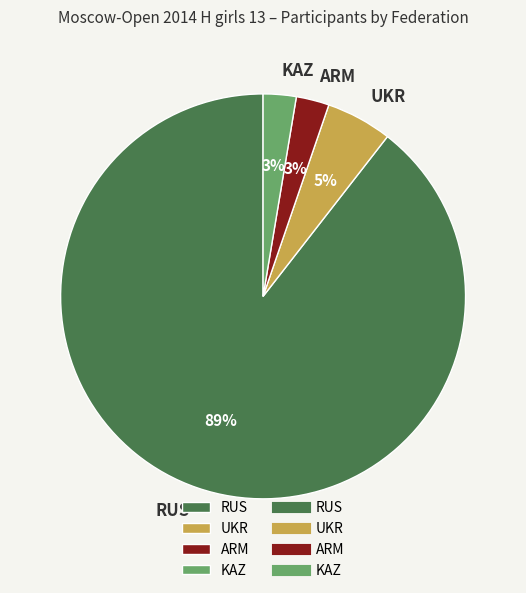

Which has a higher value, RUS or ARM?

RUS